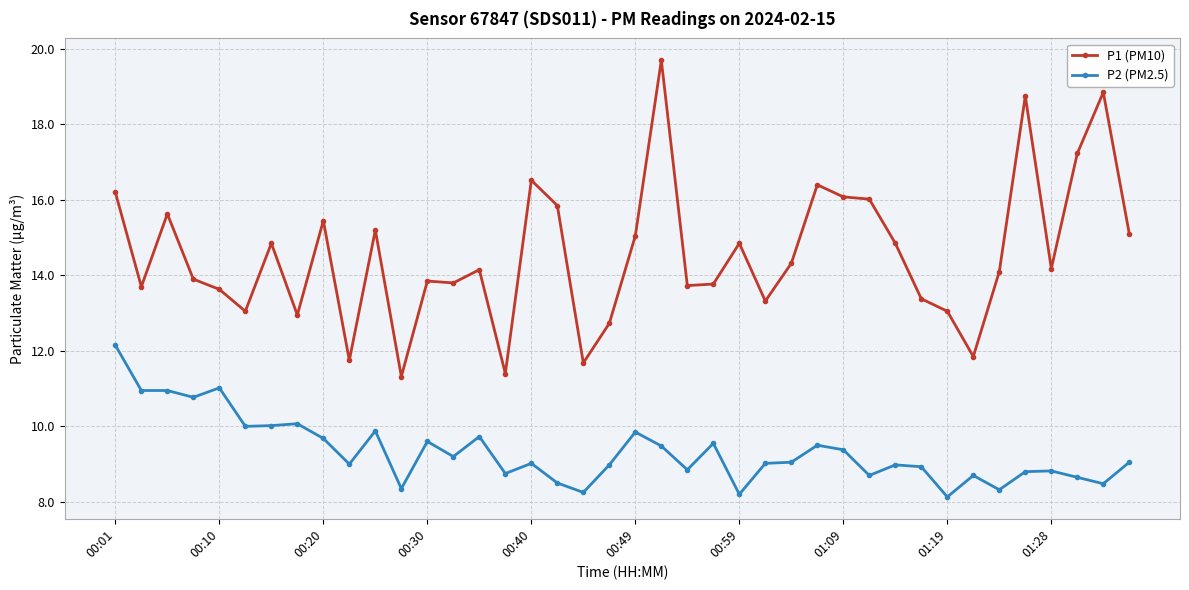

What is the sum of all P1 (PM10) values?

582.2